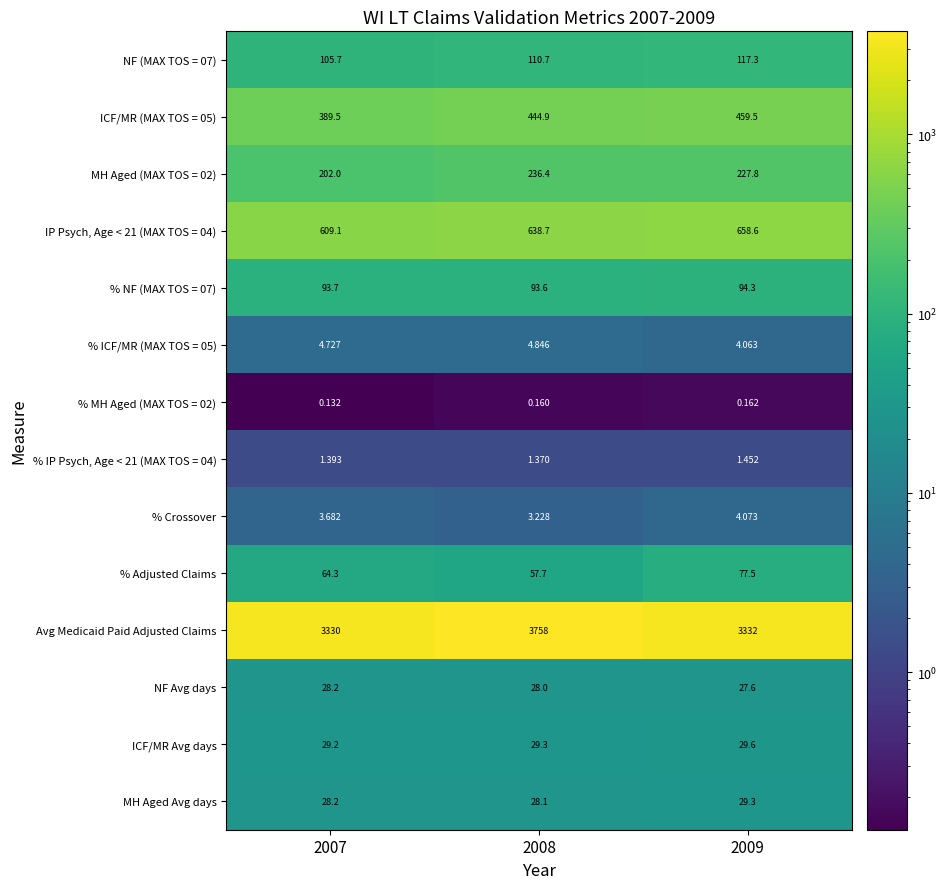

At which category is the sum across all series the highest?

2008